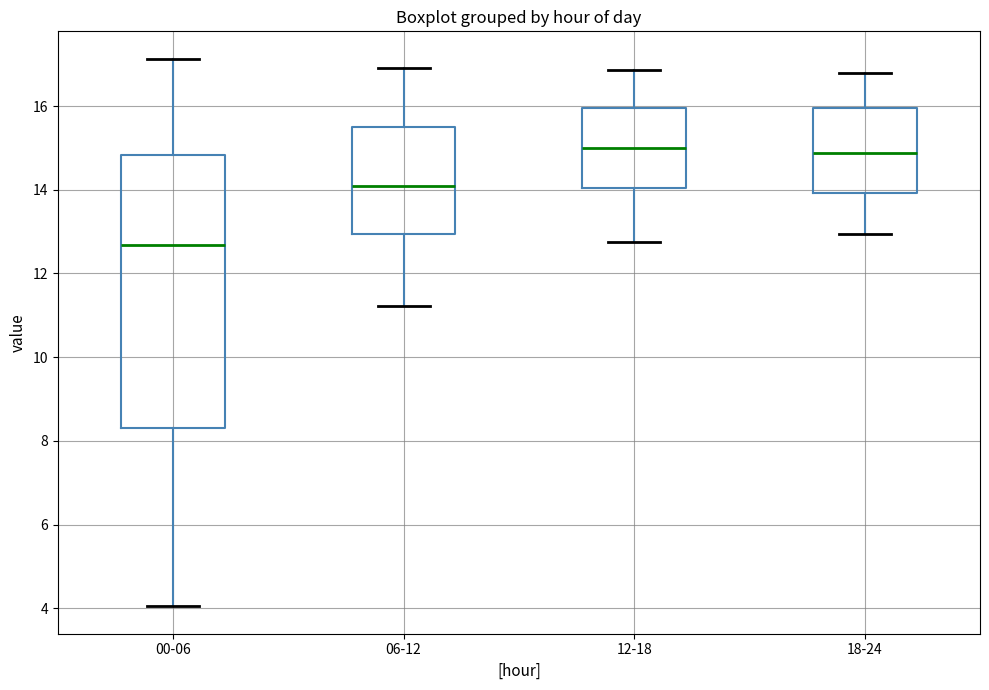

Where is the lower edge of the box for 06-12 on the y-axis? The values are not printed on the chart, so give them approximately, as read against the axis.

13.0